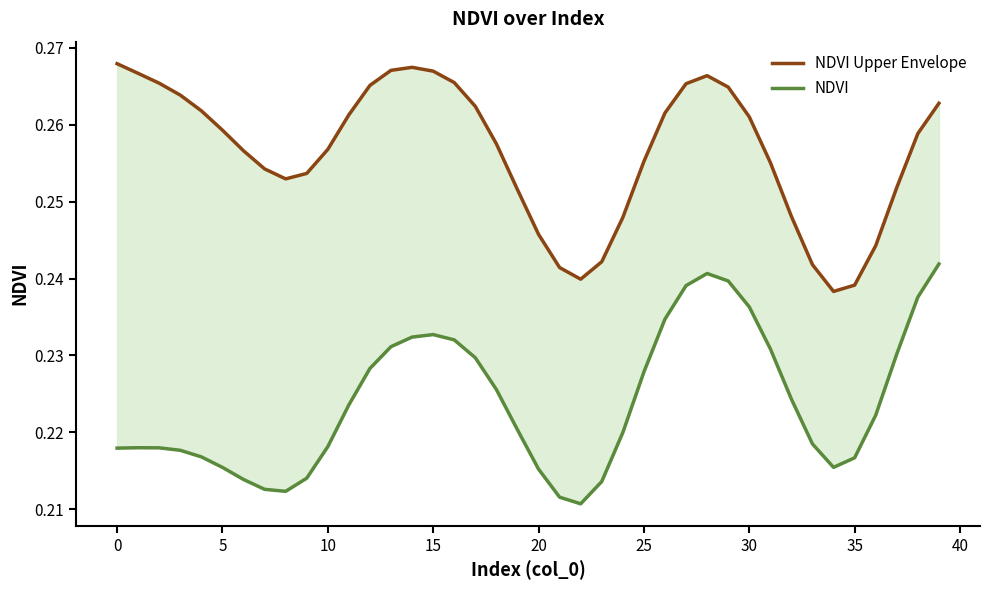

Rank the series by their average value, from highest to lowest.

NDVI Upper Envelope, NDVI